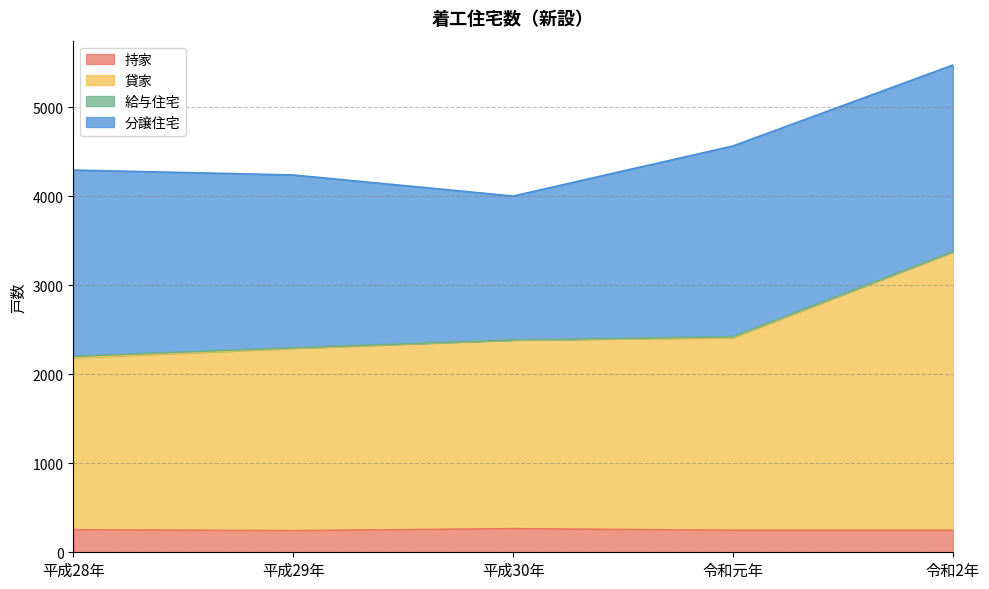

What is the difference between the 貸家 values at 平成30年 and 令和2年?

993